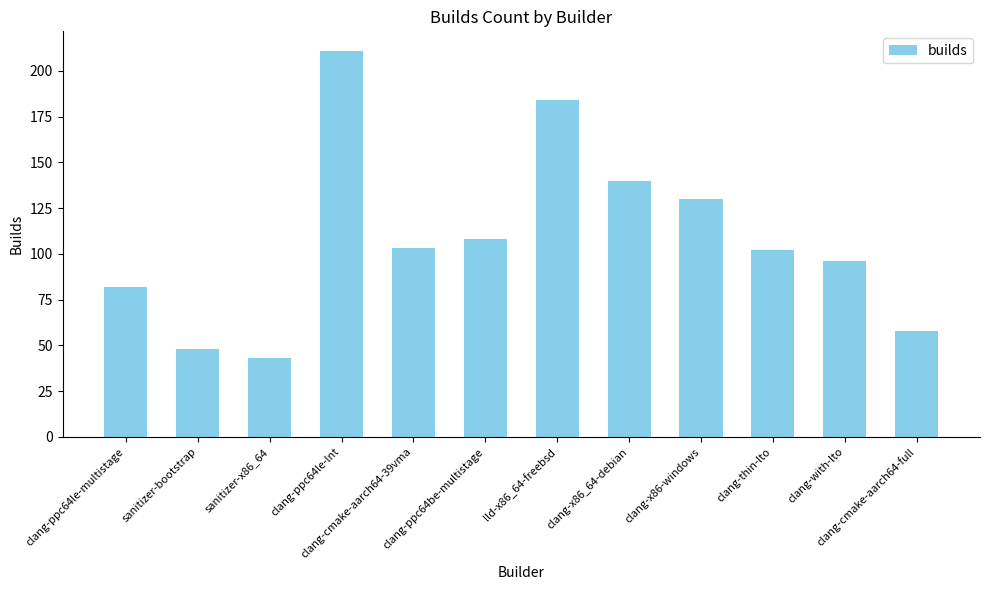

Approximately how many times larger is the value at clang-cmake-aarch64-full compared to clang-thin-lto?

0.6